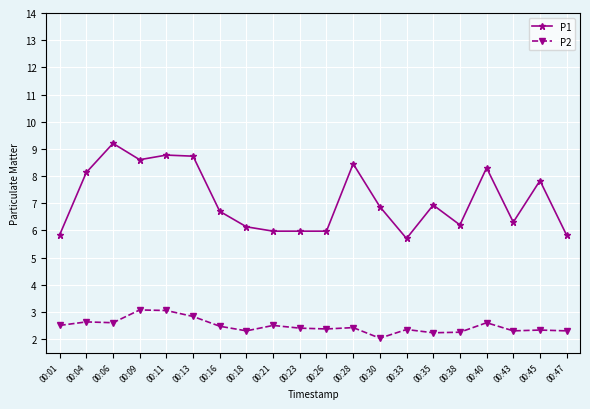

What is the difference between the second highest and minimum values in the P1 series?

3.1